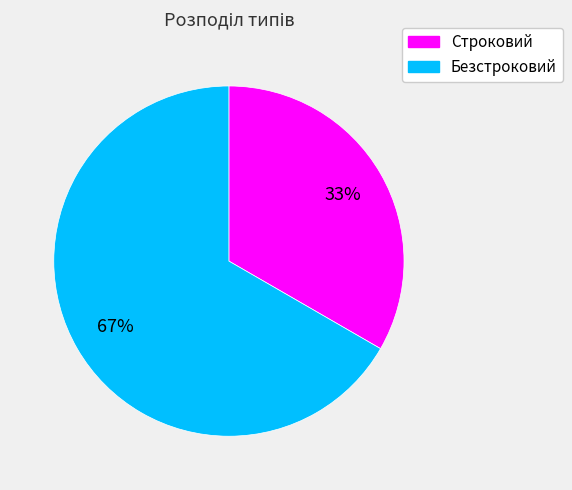

The Безстроковий slice represents 62% of the pie. True or false?

False